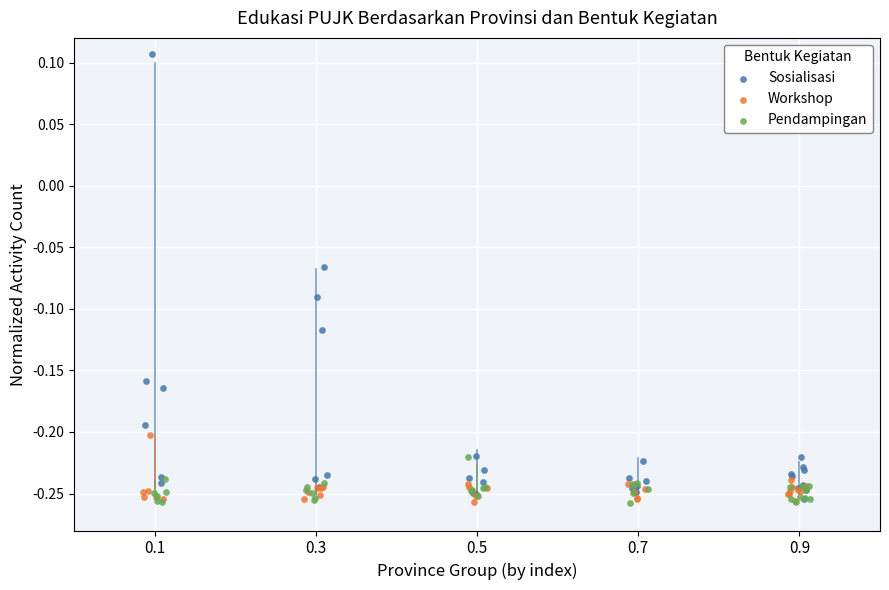

Which series reaches the maximum Y coordinate?

Sosialisasi